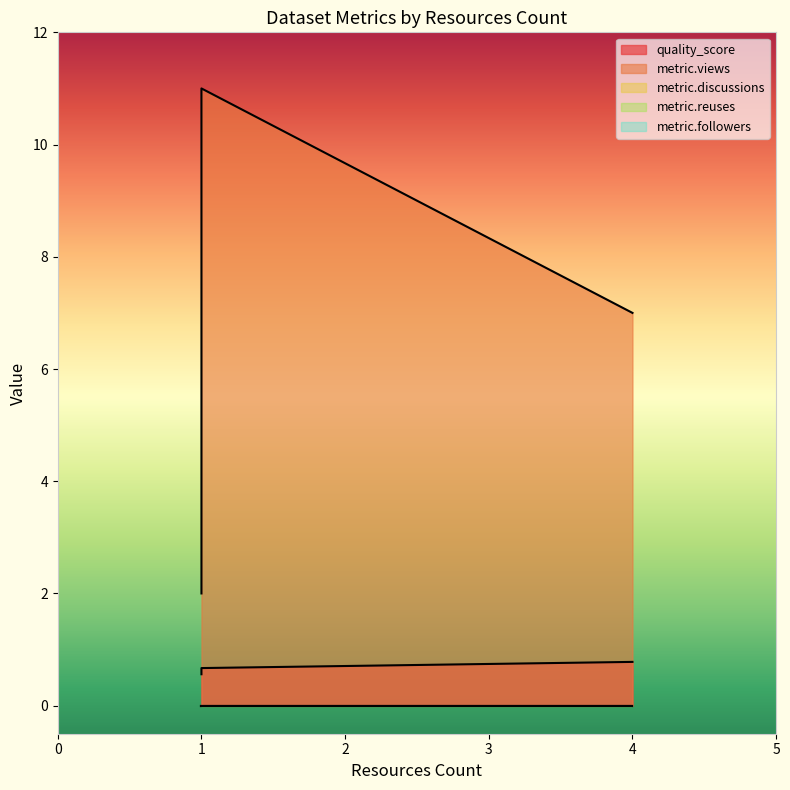

Which category has the lowest value in the quality_score series?

1